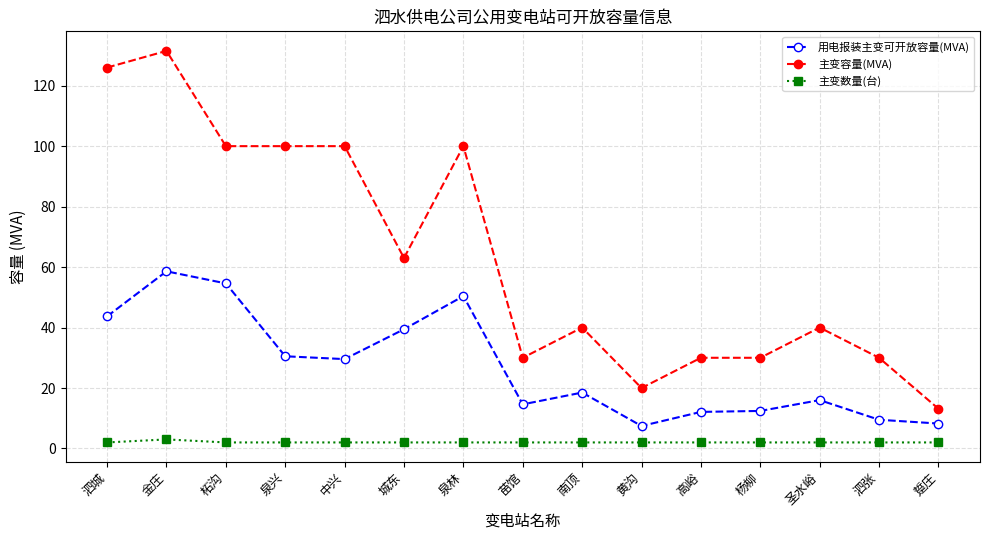

At which label does 主变容量(MVA) reach its minimum?

踅庄